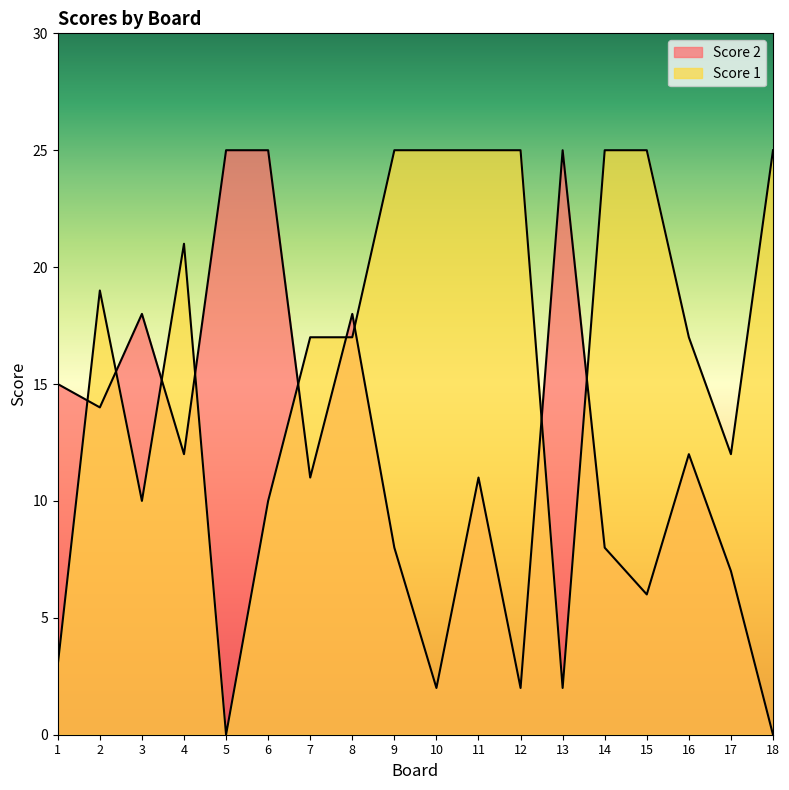

Is it true that Score 2 equals 11 at 14?

False